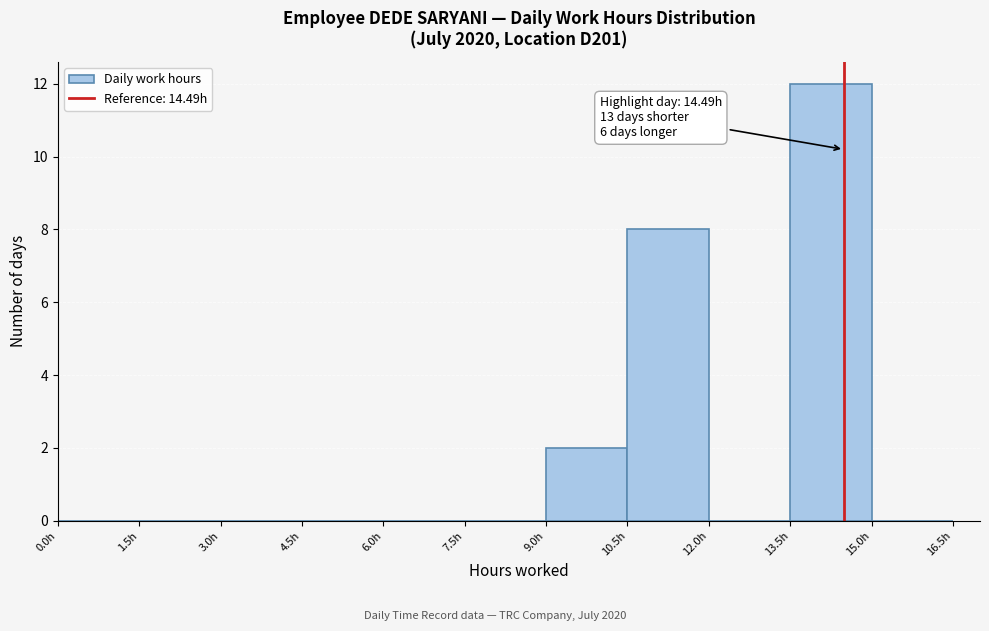

Which range on the x-axis has the tallest bar?

13.5 to 15.0